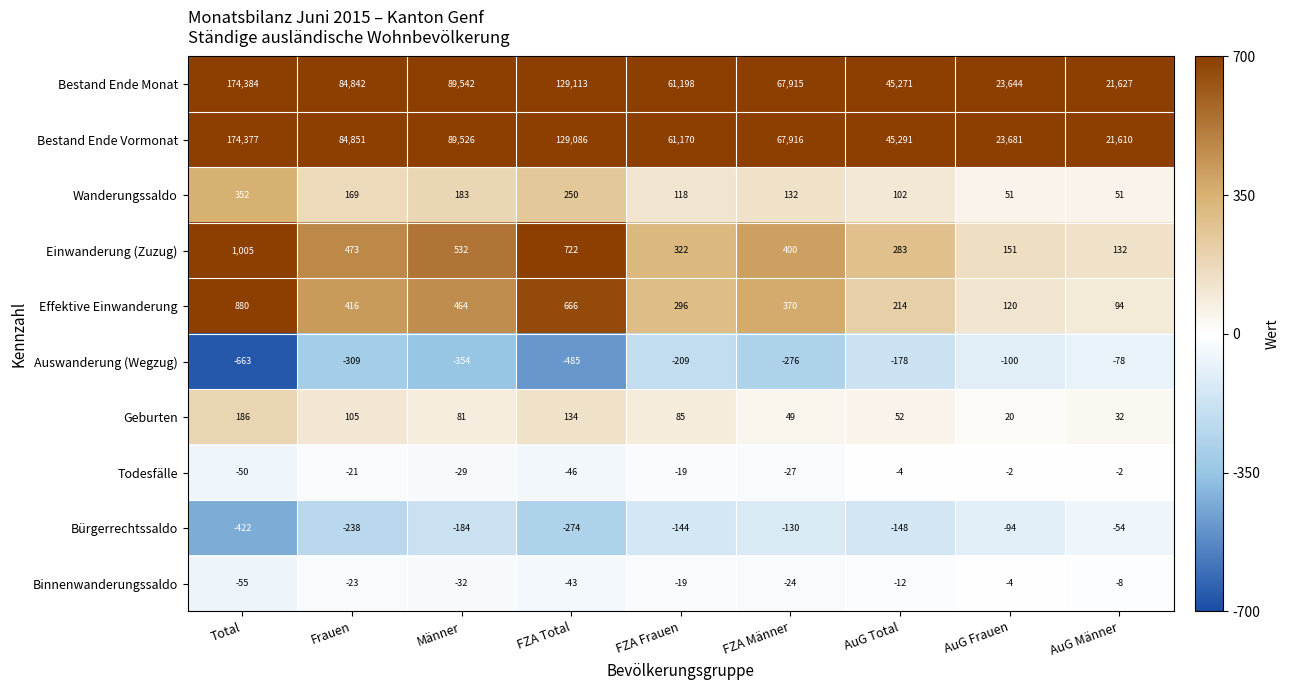

Count the number of categories in the chart.

9